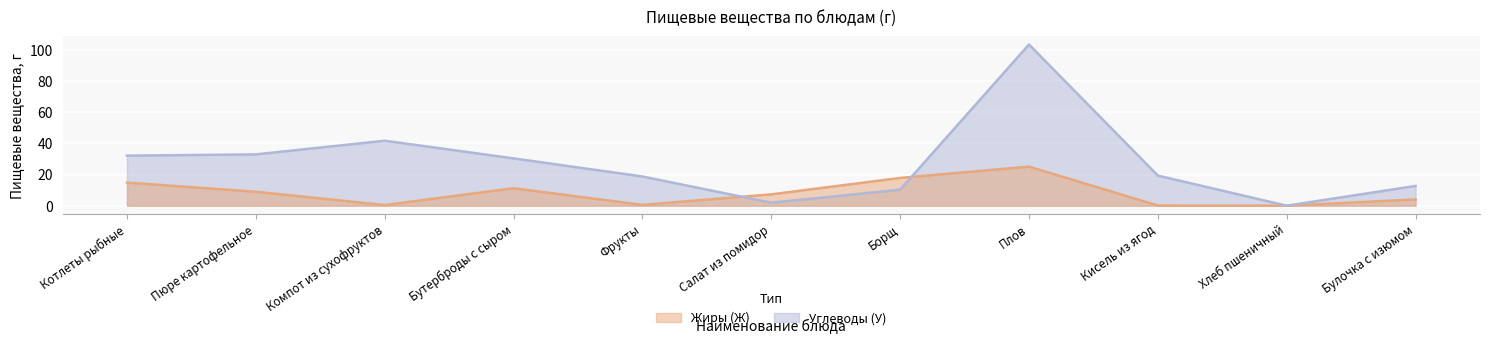

What is the label of the 5th point from the left?

Фрукты